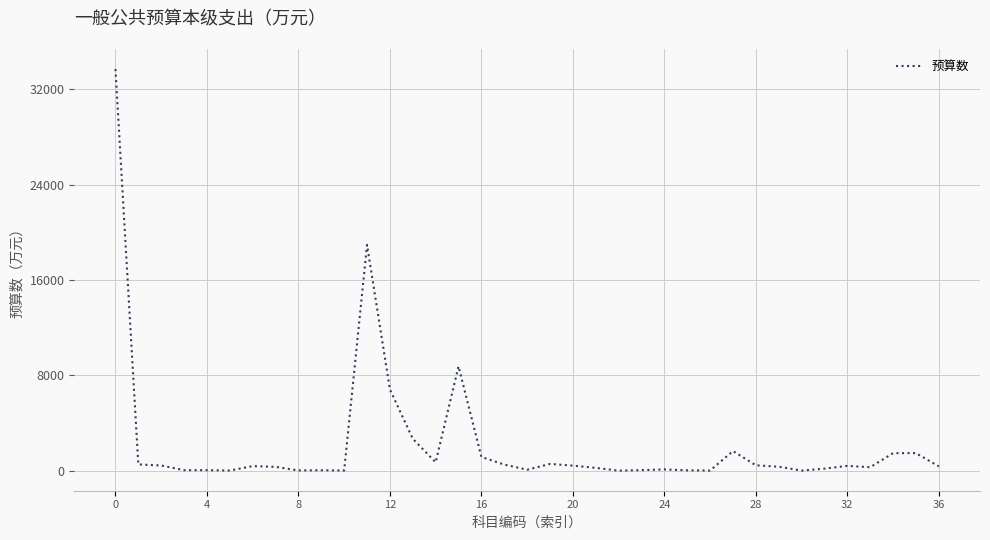

What is the maximum value shown in the chart?

33689